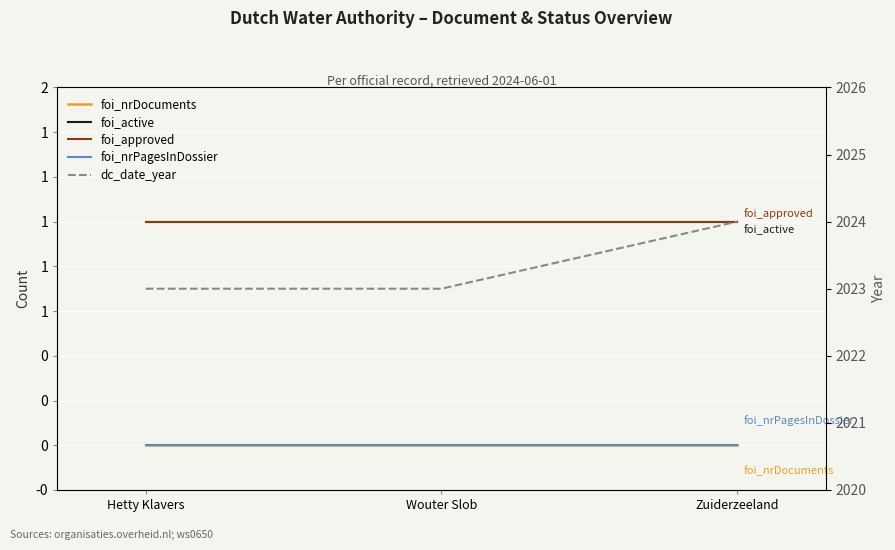

Between Wouter Slob and Zuiderzeeland, which series saw the biggest shift?

dc_date_year